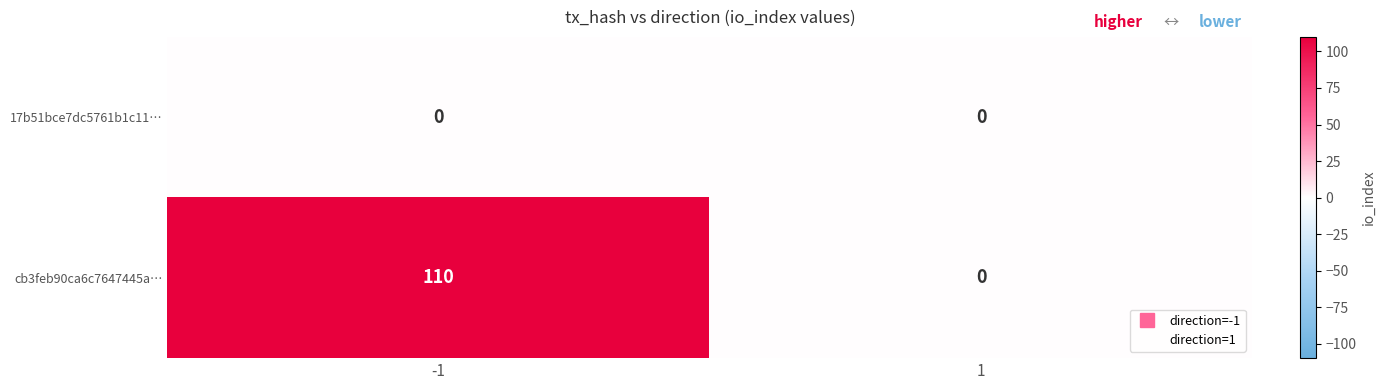

What is the difference between the maximum and minimum values in the cb3feb90ca6c7647445a… series?

110